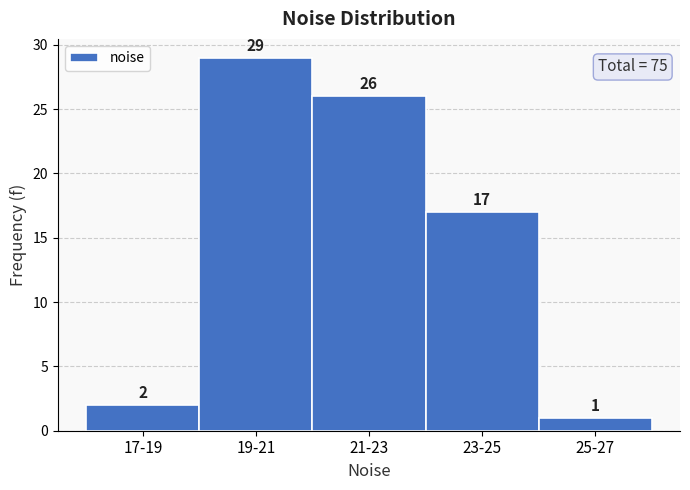

Reading left to right, transcribe all the data shown in this chart.

2	29	26	17	1